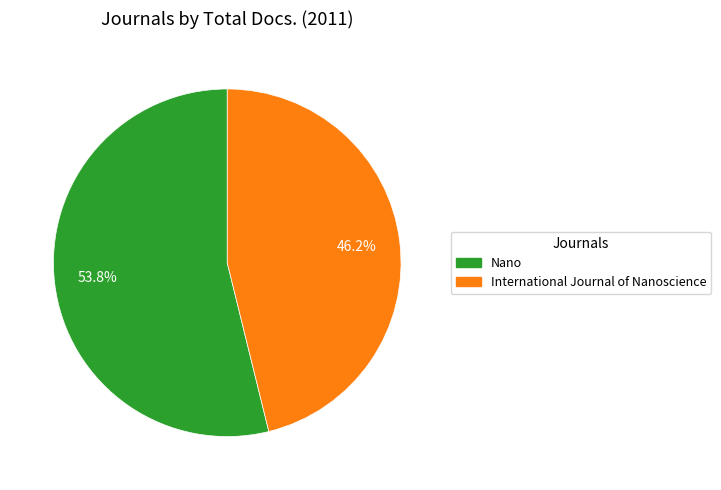

Which has a higher value, International Journal of Nanoscience or Nano?

Nano